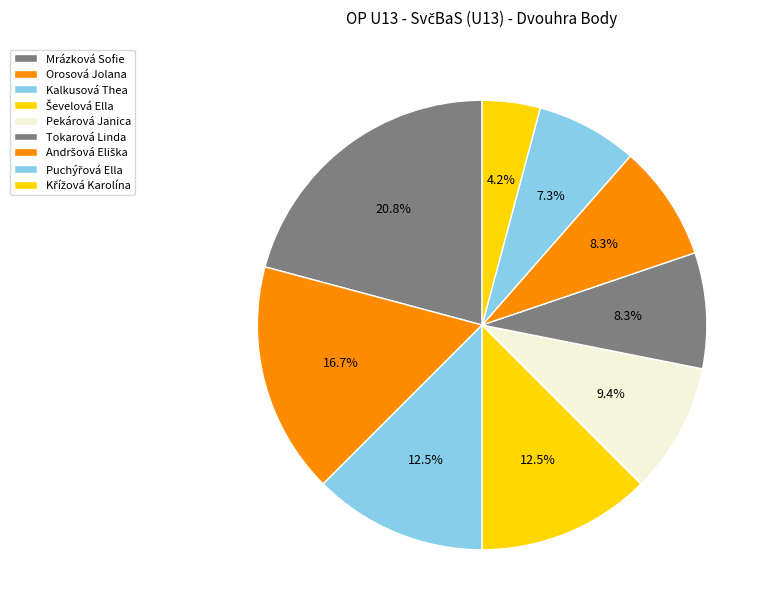

Rank the categories by value from lowest to highest.

Křížová Karolína, Puchýřová Ella, Tokarová Linda, Andršová Eliška, Pekárová Janica, Kalkusová Thea, Ševelová Ella, Orosová Jolana, Mrázková Sofie